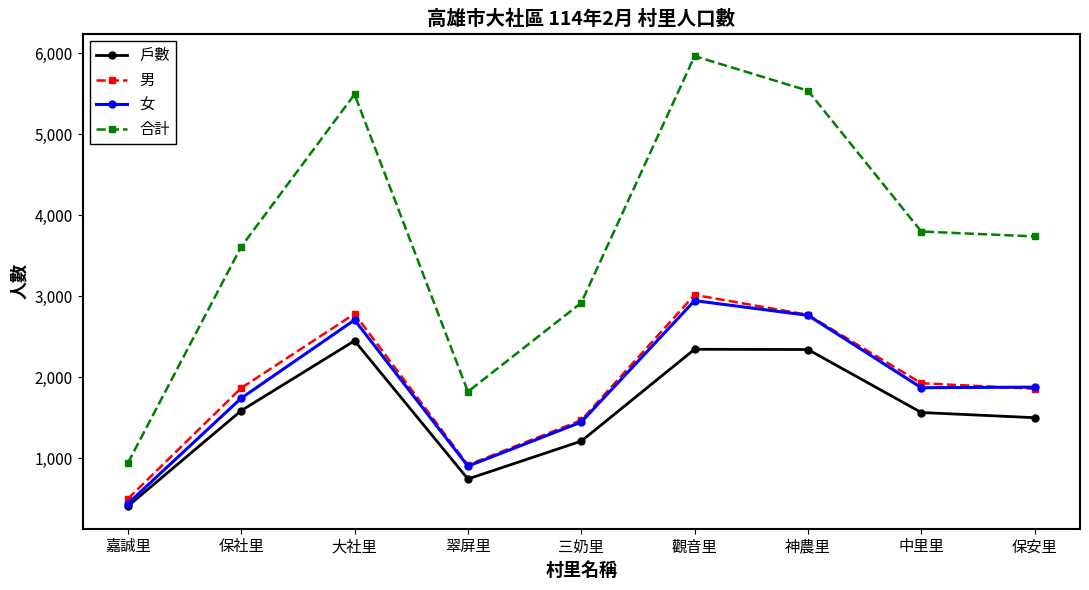

True or false: 男 and 合計 cross at least once.

False